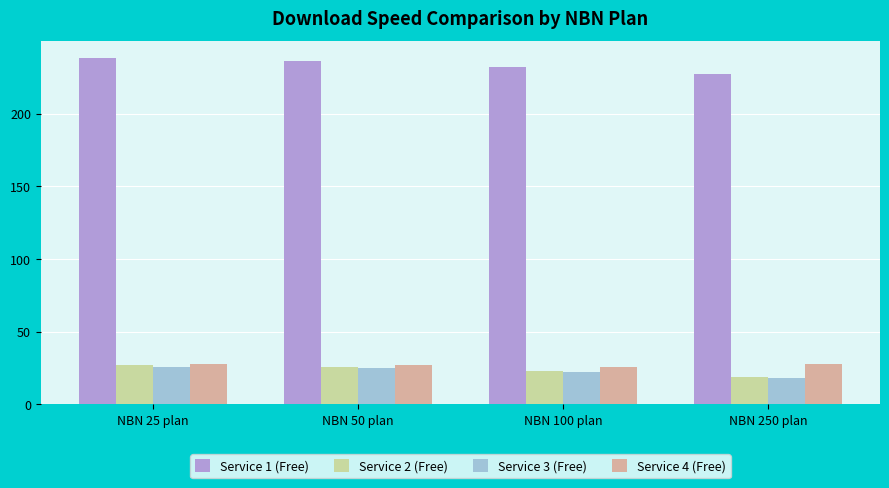

What is the minimum value shown in the chart?

18